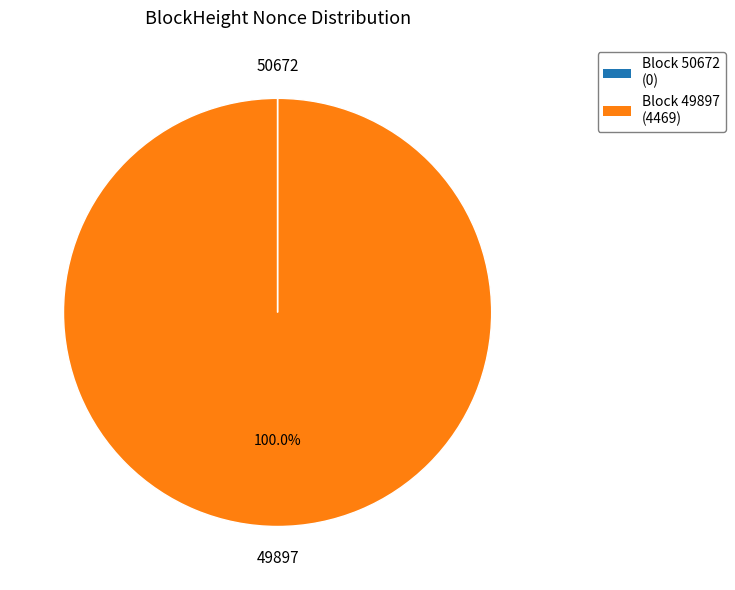

To the nearest percent, what is the average slice percentage?

50%